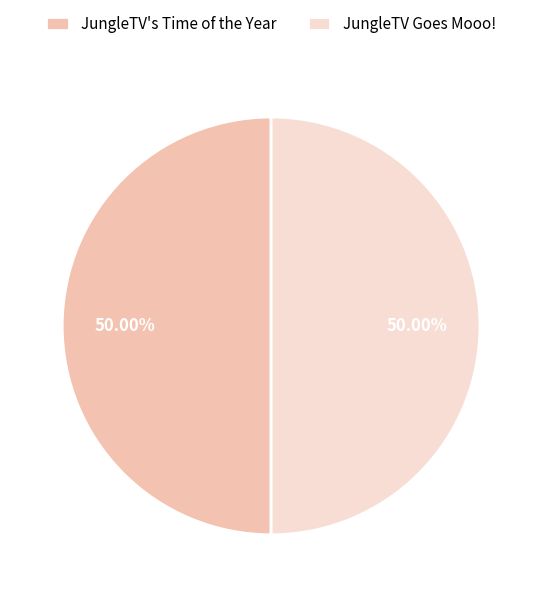

What percentage is the JungleTV Goes Mooo! slice, to the nearest percent?

50%